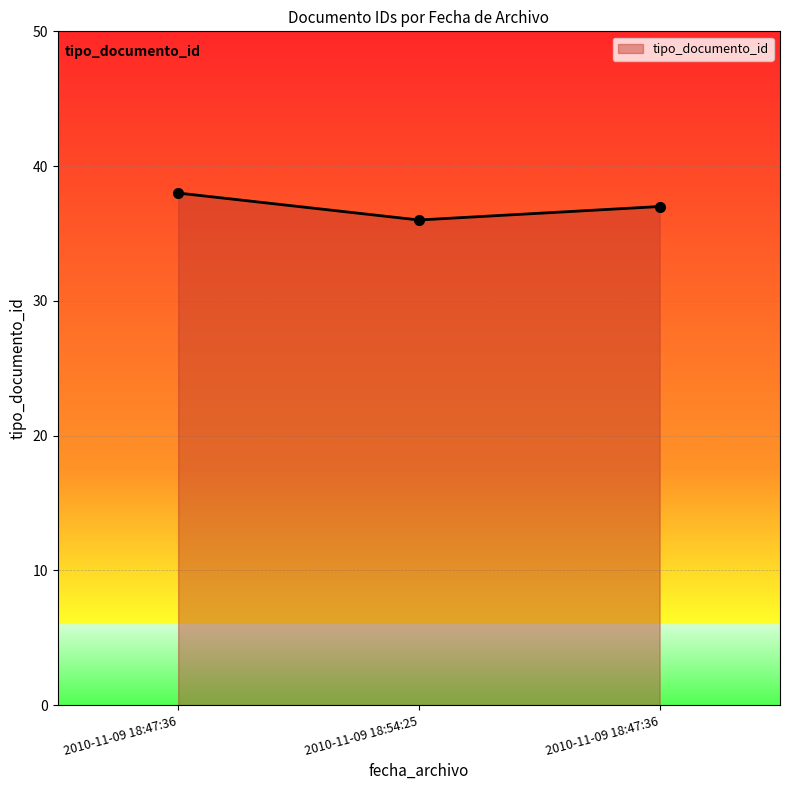

How many data points are less than 37?

1